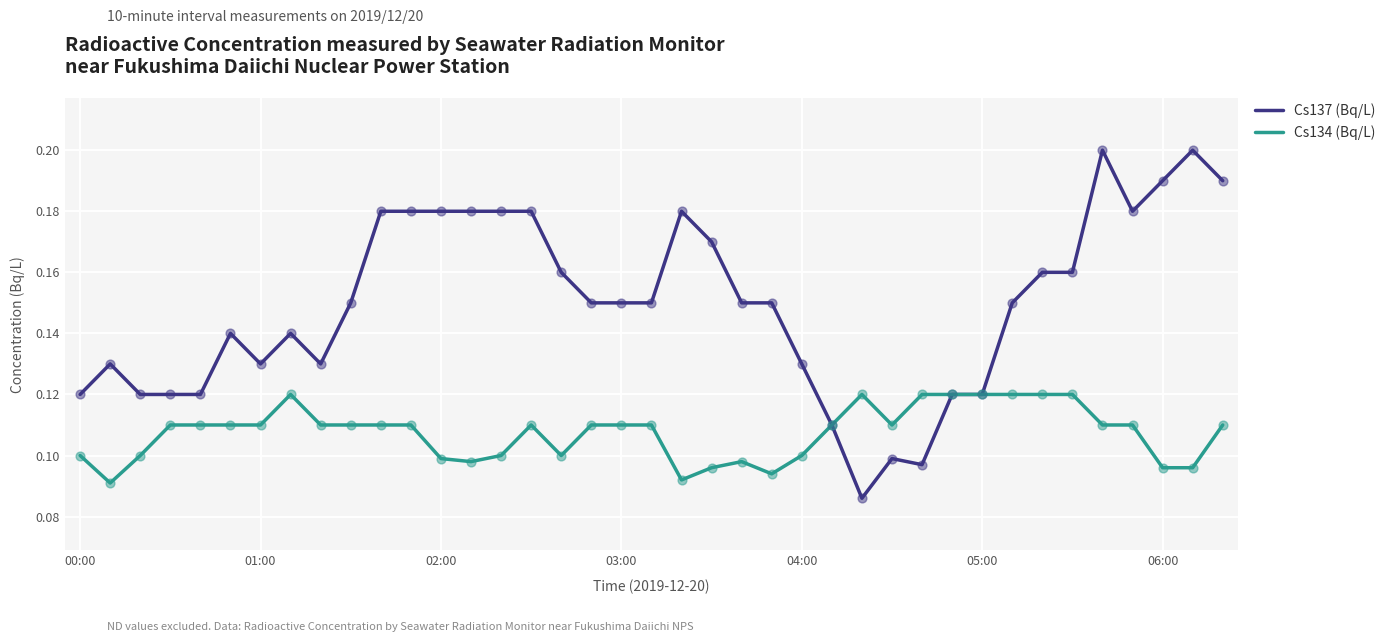

Which series has the largest total across all categories?

Cs137 (Bq/L)